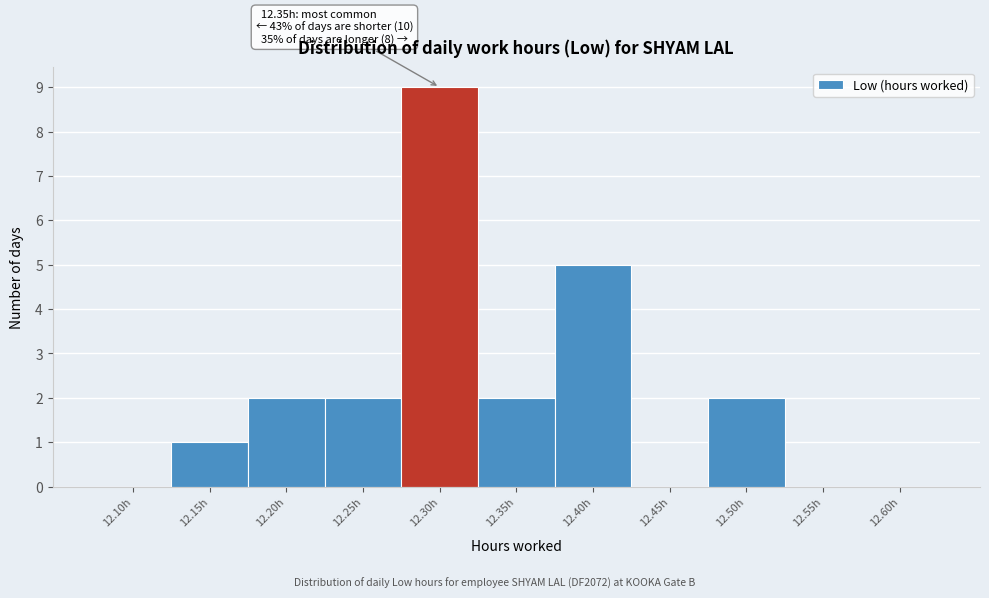

Reading right to left, transcribe all the data shown in this chart.

12.60h=0	12.55h=0	12.50h=2	12.45h=0	12.40h=5	12.35h=2	12.30h=9	12.25h=2	12.20h=2	12.15h=1	12.10h=0